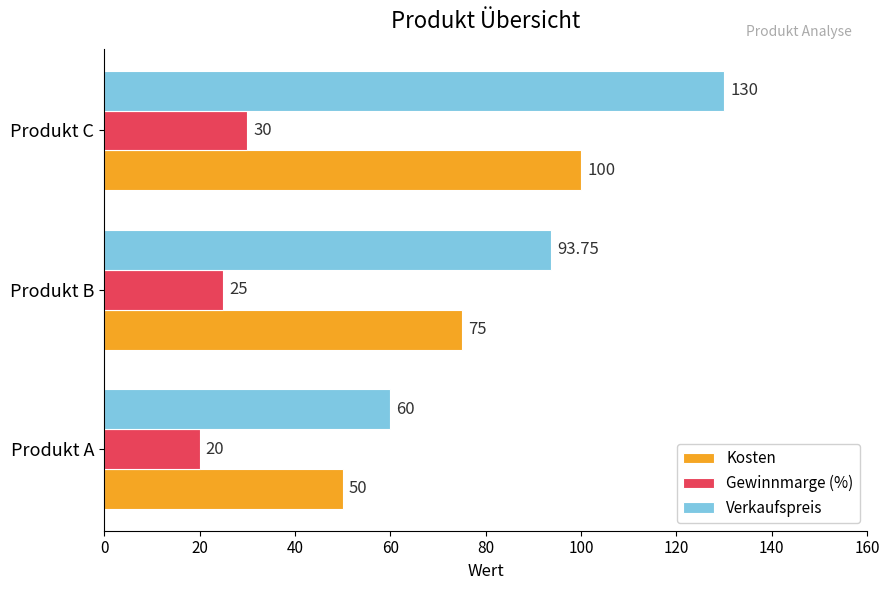

Rank the categories by Gewinnmarge (%) value from lowest to highest.

Produkt A, Produkt B, Produkt C